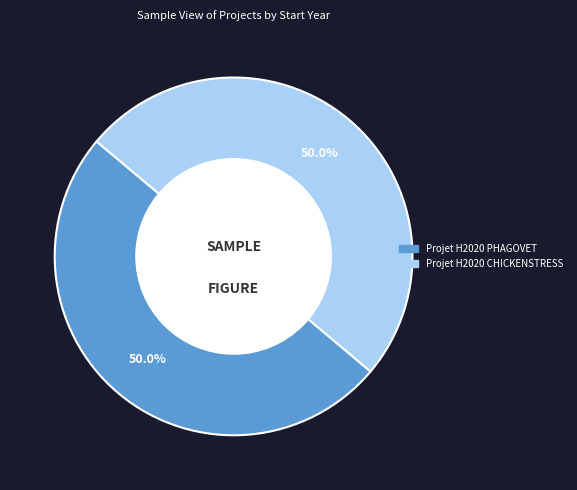

What is the ratio of the value at Projet H2020 PHAGOVET to the value at Projet H2020 CHICKENSTRESS?

1.0